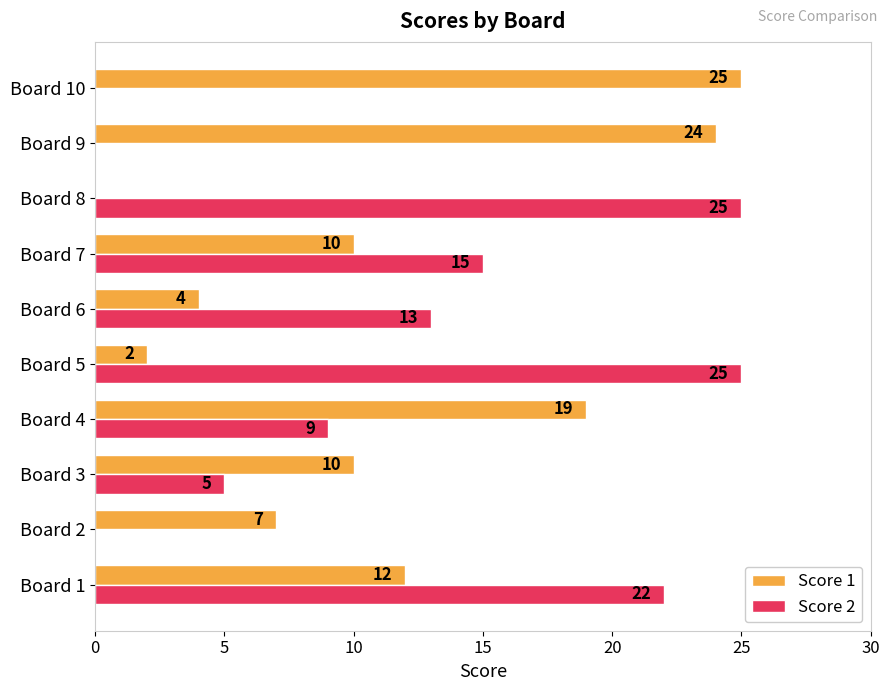

What is the sum of all Score 2 values?

114